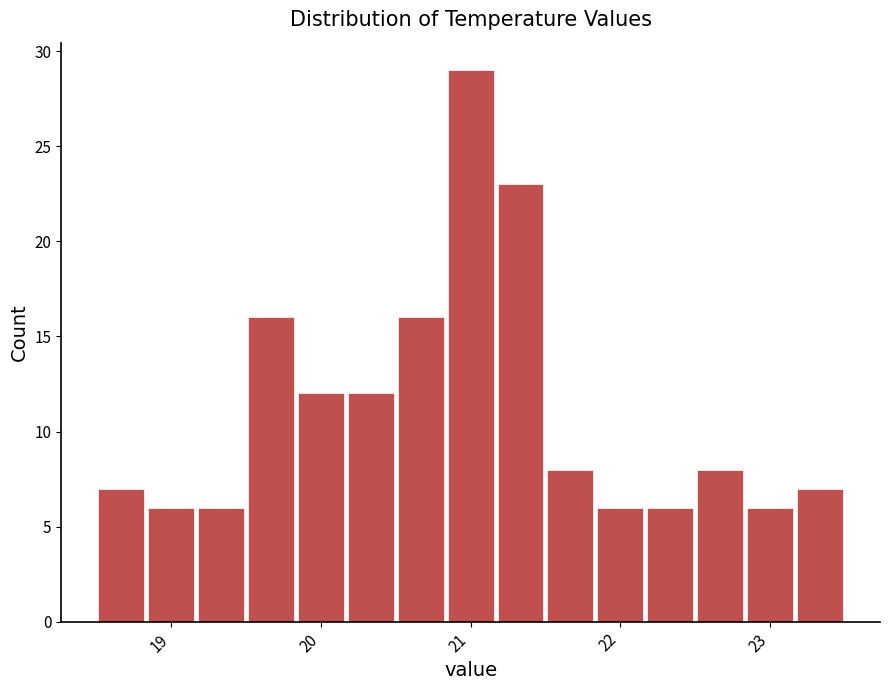

Read against the x-axis, roughly where is the centre of the tallest bar?

21.0